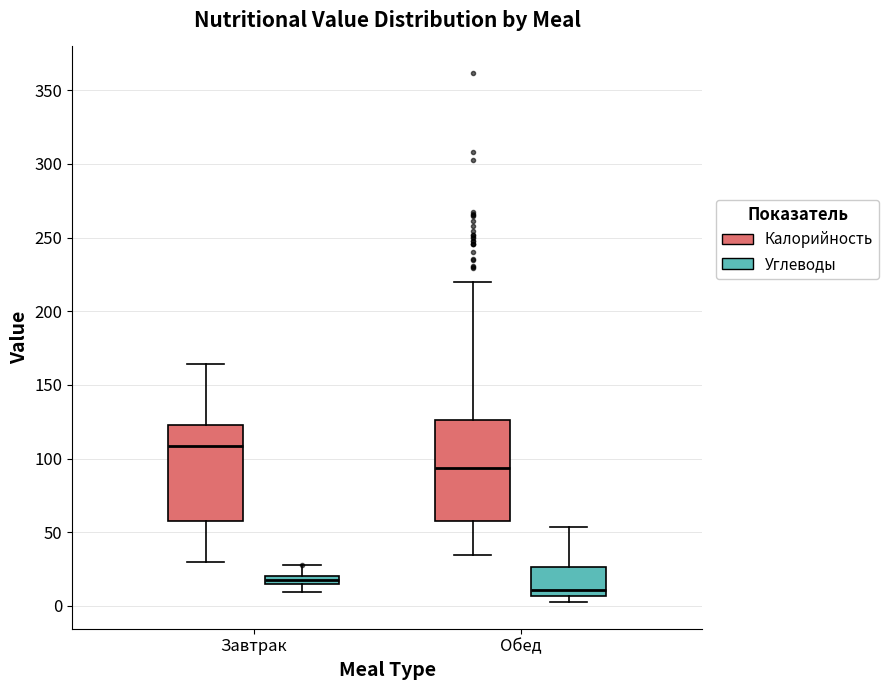

Where is the lower edge of the box for Завтрак (Углеводы) on the y-axis? The values are not printed on the chart, so give them approximately, as read against the axis.

15